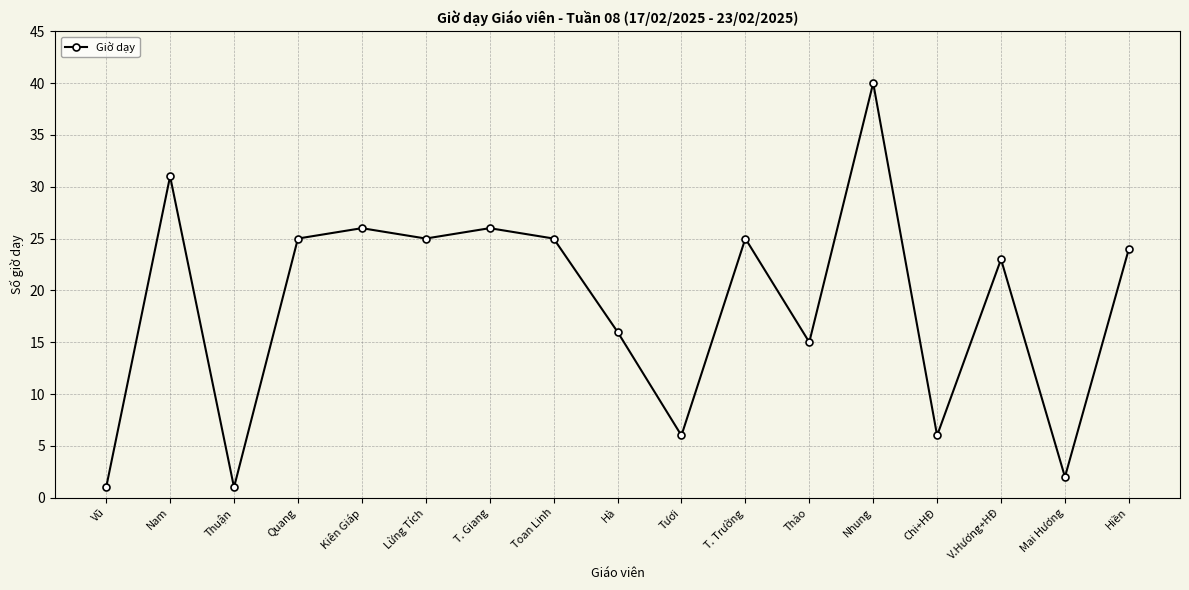

At which category does the chart reach its peak across all series?

Nhung